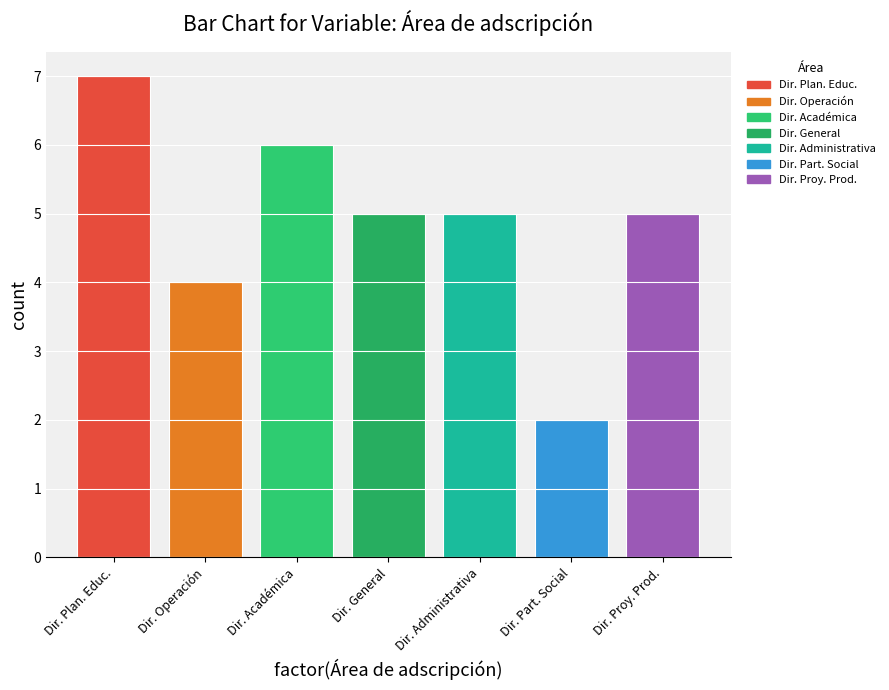

At which category does the chart reach its minimum across all series?

Dir. Part. Social